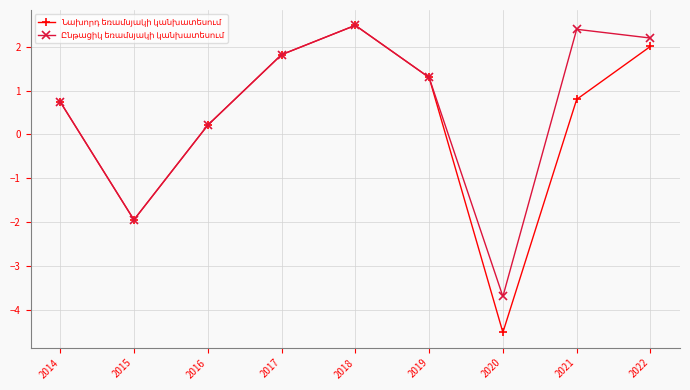

What is the total value across all series at 2021?

3.2